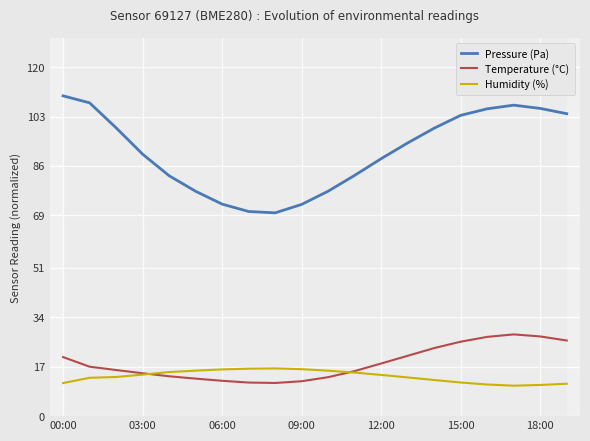

Which series has the largest total across all categories?

Pressure (Pa)